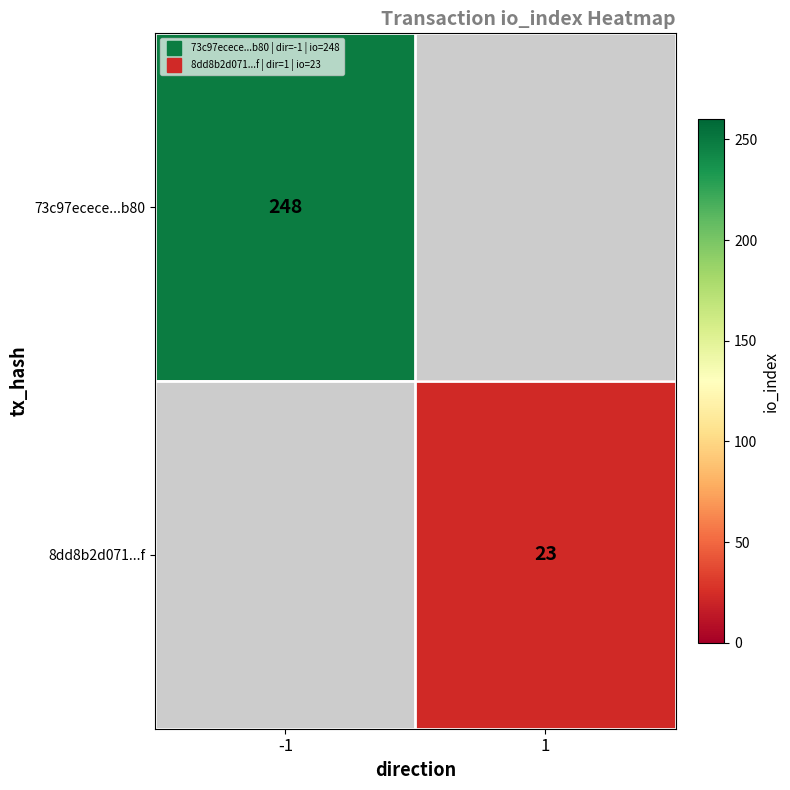

Count the number of categories in the chart.

2